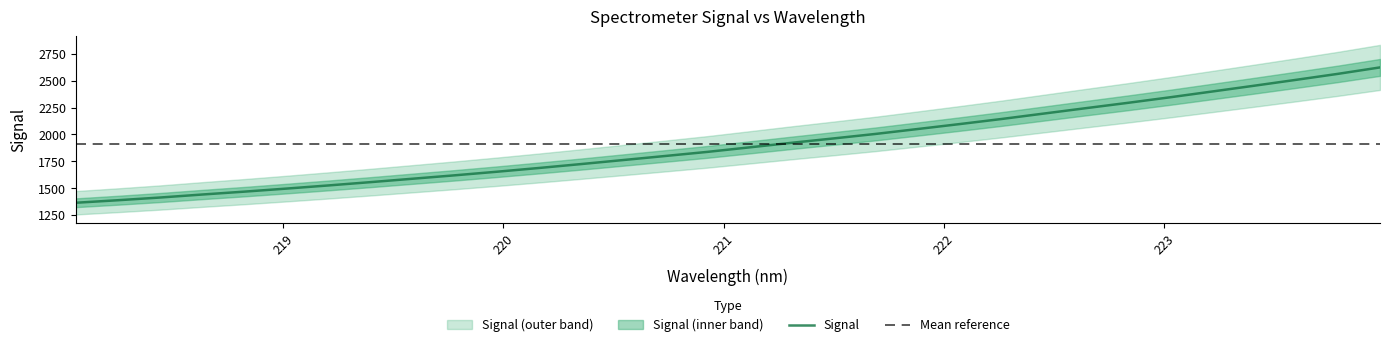

What is the label of the 27th point from the left?

223.0264